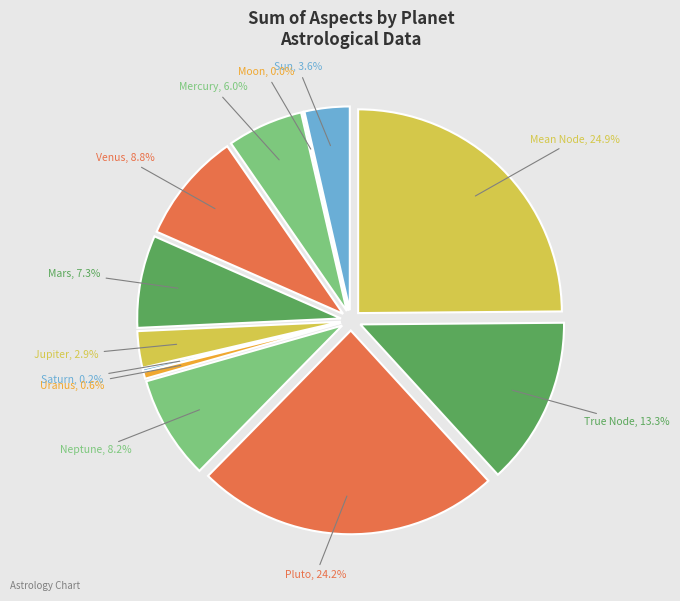

Which slice is the largest?

Mean Node